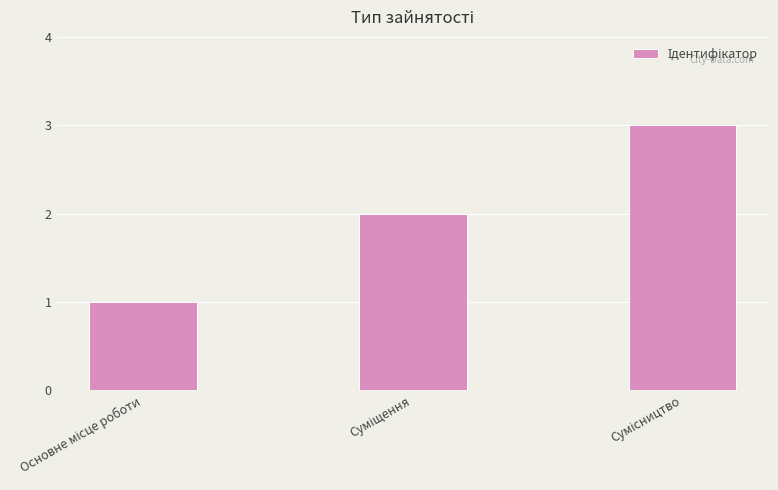

What is the greatest value displayed?

3